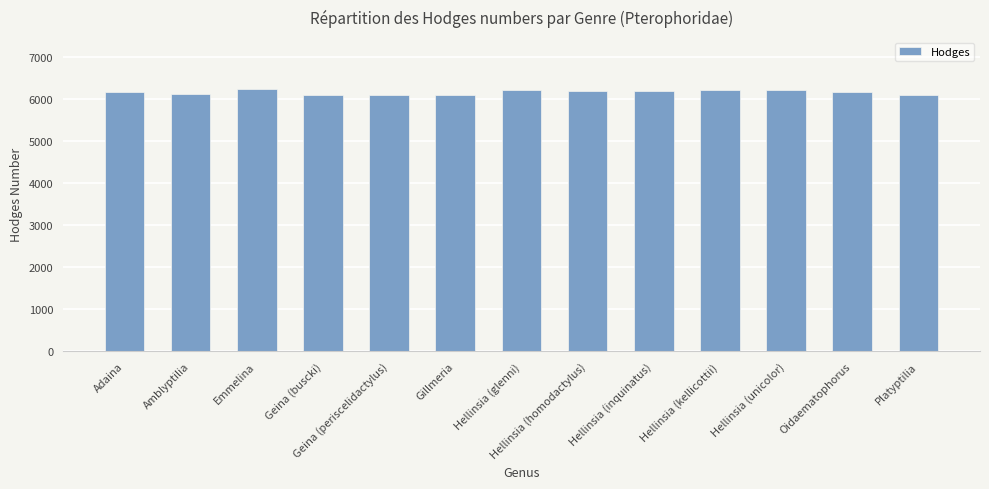

What is the average value?

6163